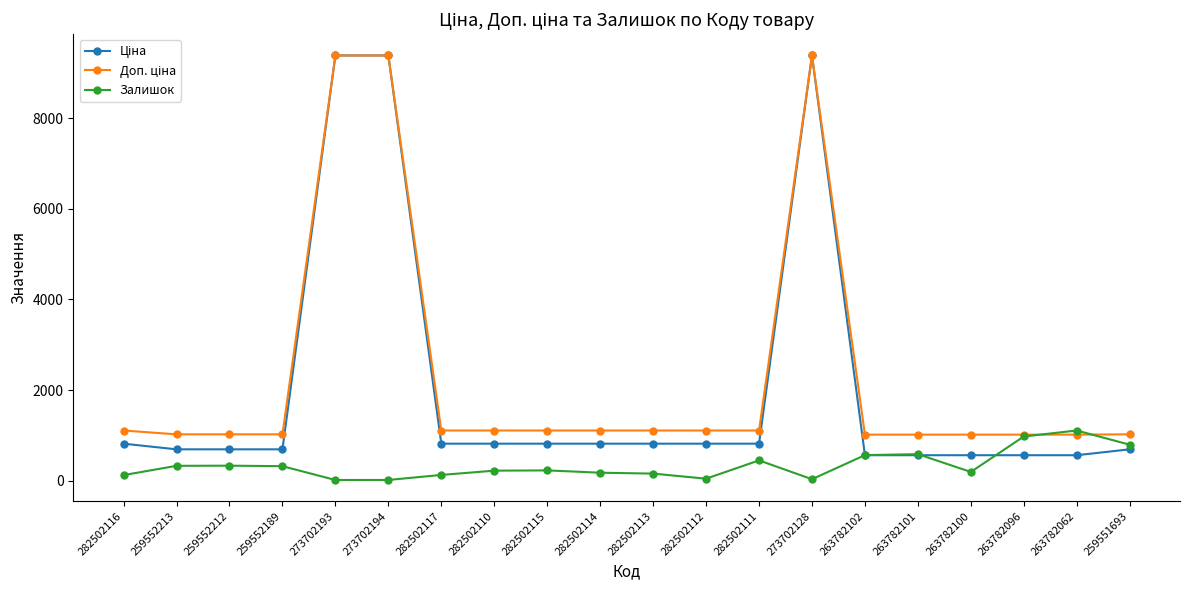

What is the highest value of the Залишок series?

1109.0